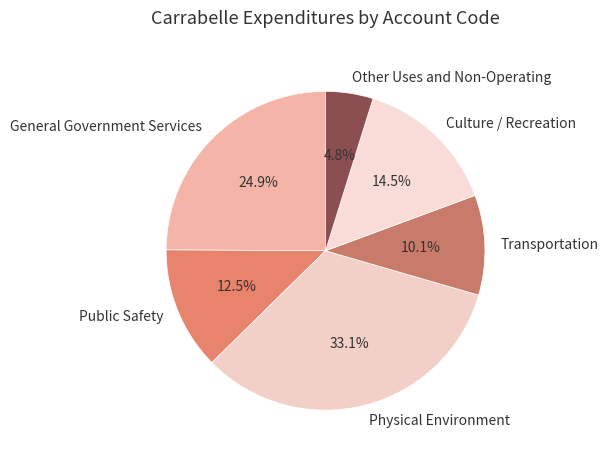

Between Physical Environment and General Government Services, which is larger?

Physical Environment